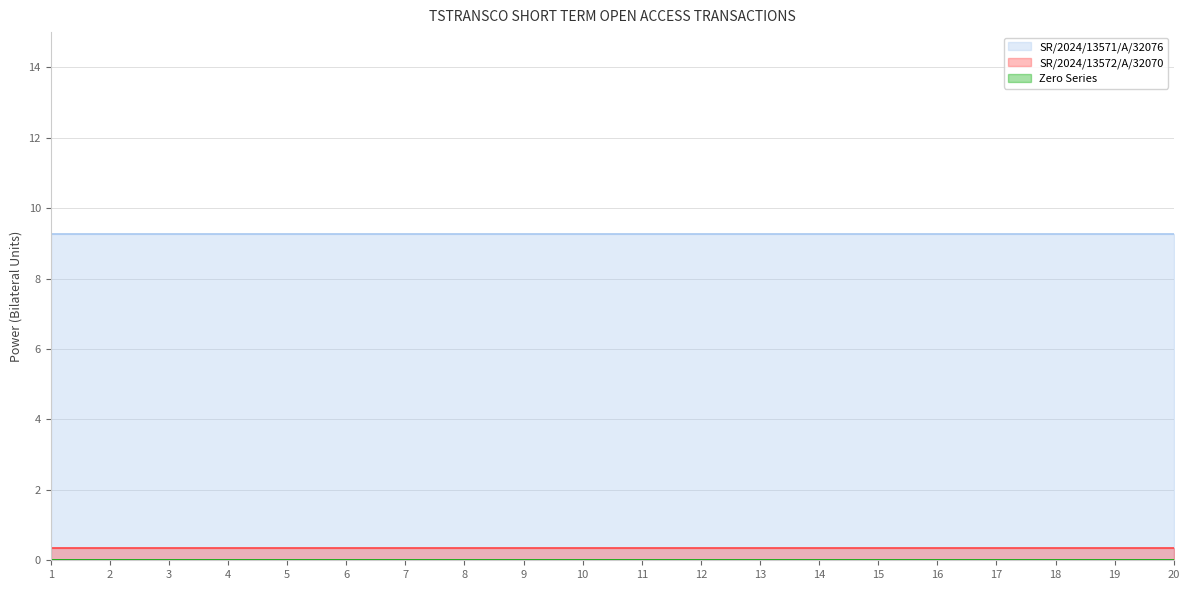

How many lines are shown in the chart?

3